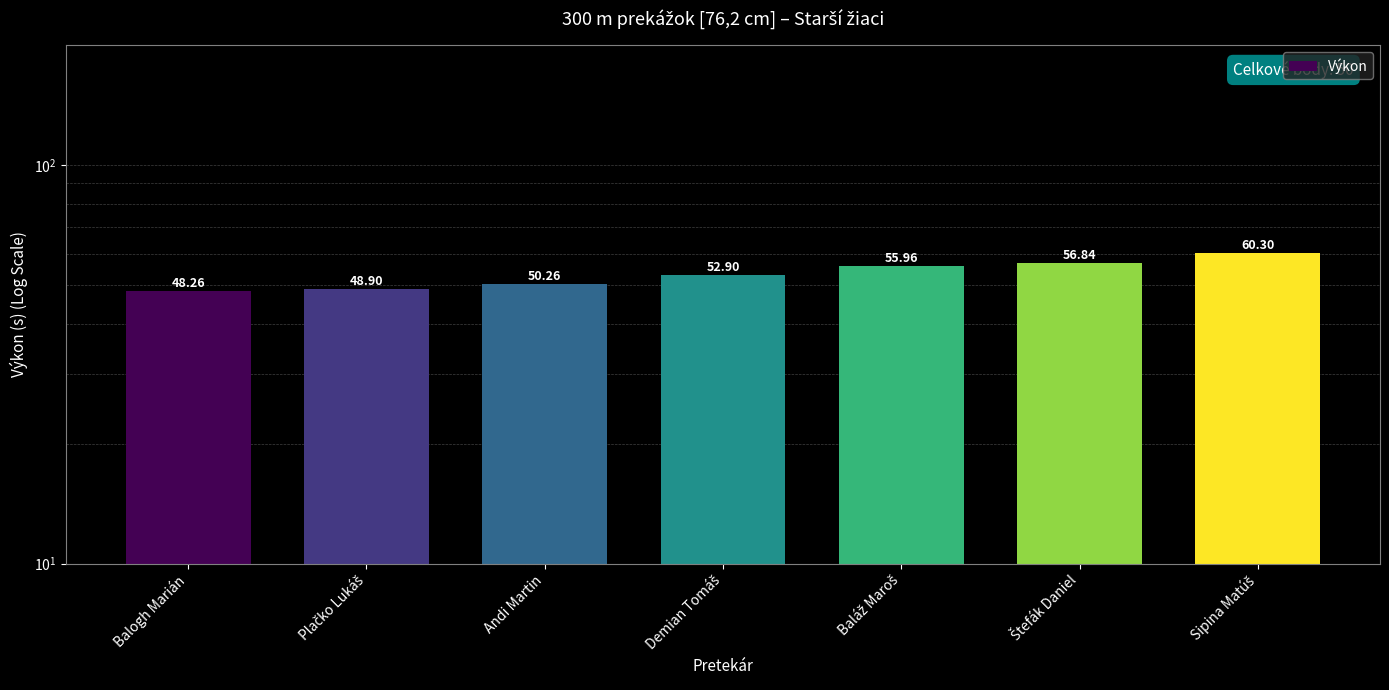

Approximately how many times larger is the value at Plačko Lukáš compared to Demian Tomáš?

0.9